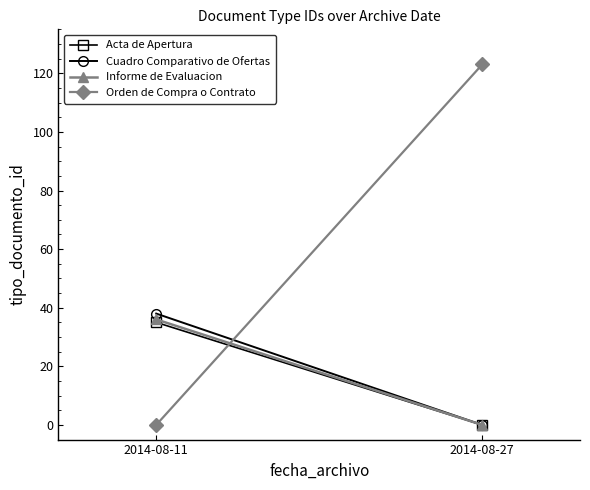

At how many categories does at least one series exceed 79?

1